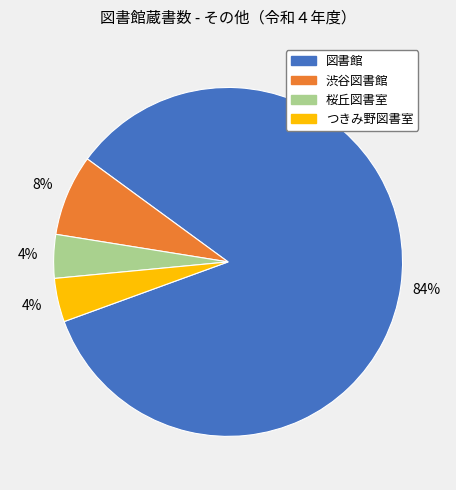

To the nearest percent, what portion does つきみ野図書室 represent?

4%